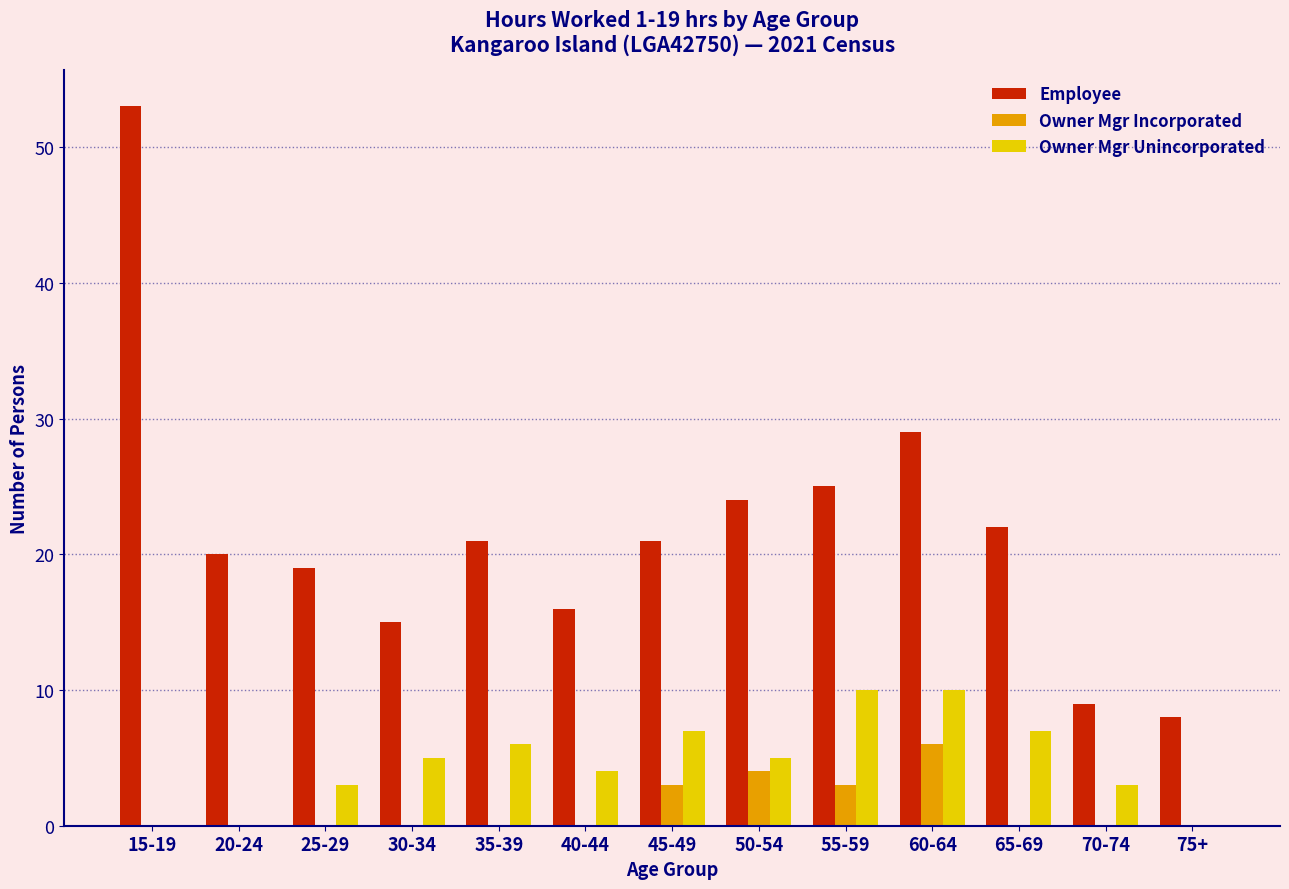

At which label does Employee reach its peak?

15-19